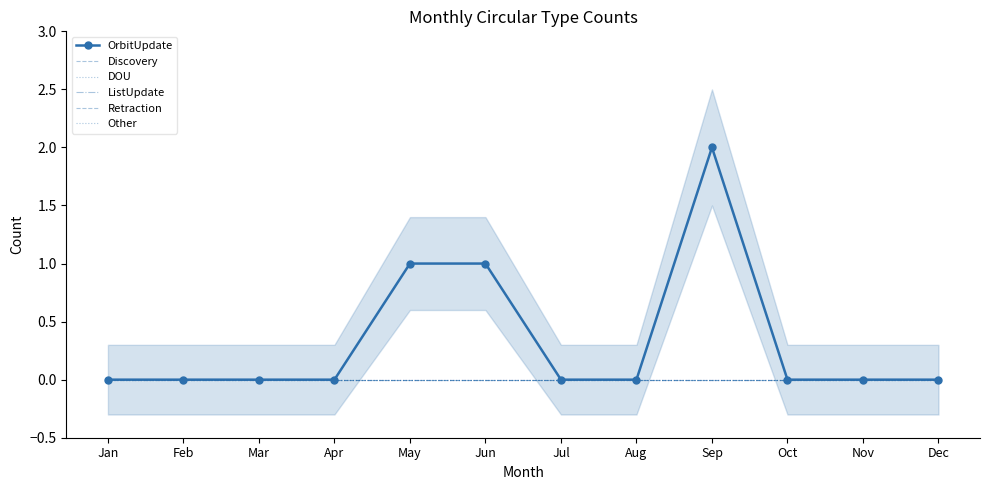

Which series changed the most between Feb and Mar?

OrbitUpdate